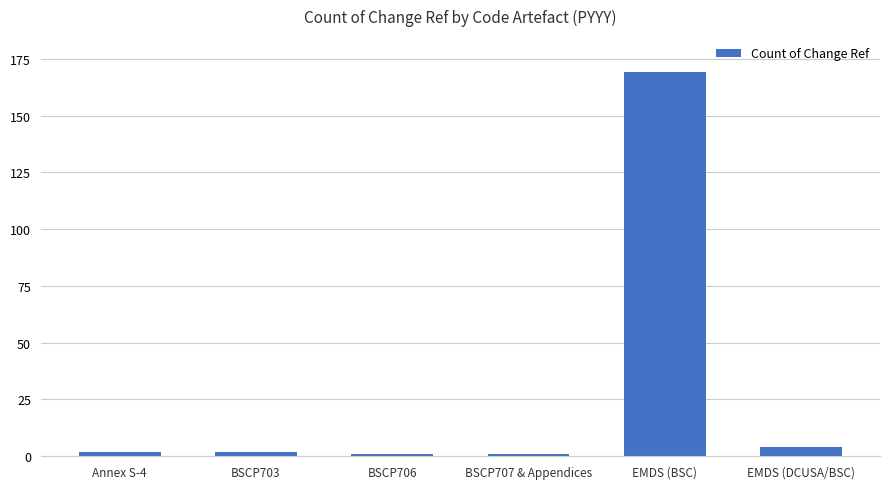

Reading right to left, list all the values displayed in this chart.

EMDS (DCUSA/BSC)=4	EMDS (BSC)=169	BSCP707 & Appendices=1	BSCP706=1	BSCP703=2	Annex S-4=2